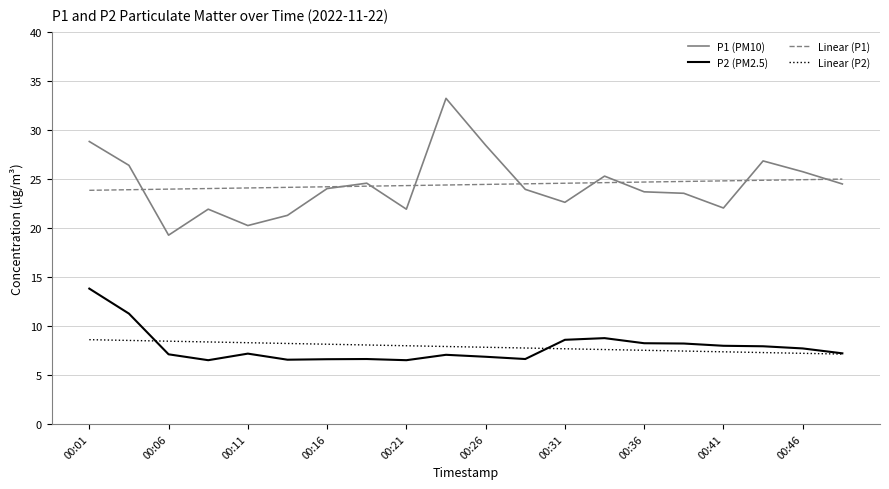

Rank the series by their maximum value, from lowest to highest.

Linear (P2), P2 (PM2.5), Linear (P1), P1 (PM10)